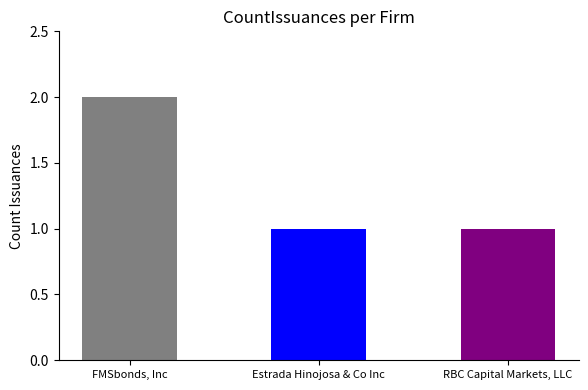

Reading left to right, what are all the values shown in this chart?

2	1	1